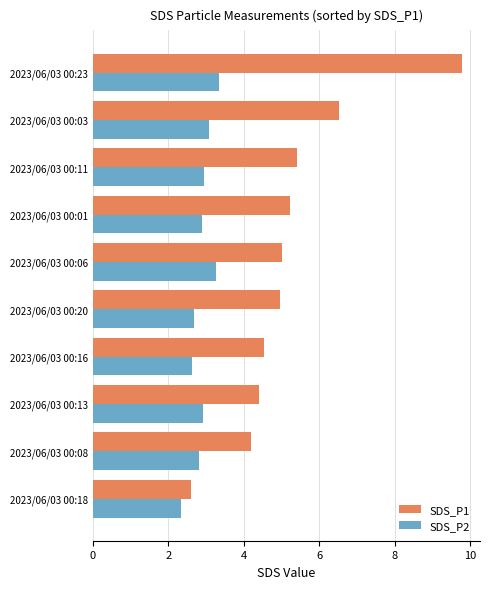

Which series has the largest total across all categories?

SDS_P1